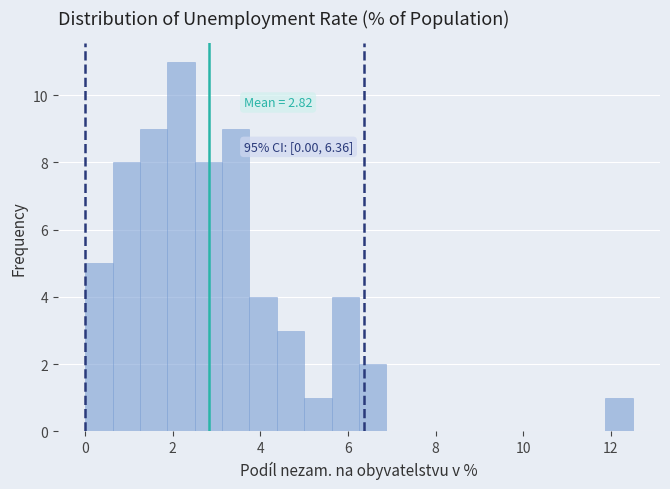

Read against the x-axis, roughly where is the centre of the tallest bar?

2.2